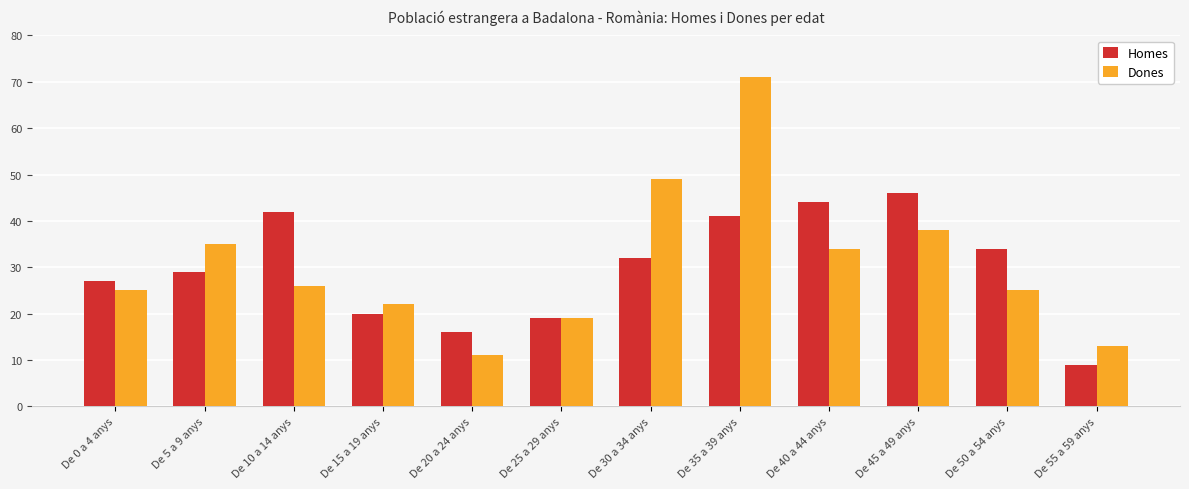

Is the value of Homes at De 45 a 49 anys greater than the value of Dones at De 40 a 44 anys?

Yes